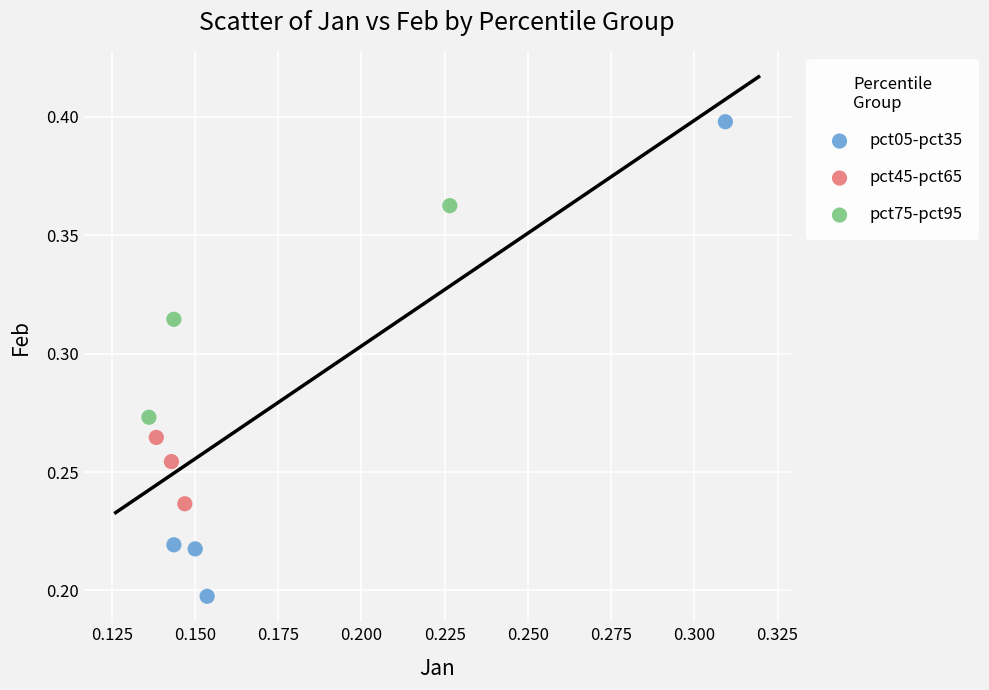

Which series reaches the maximum Y coordinate?

pct05-pct35